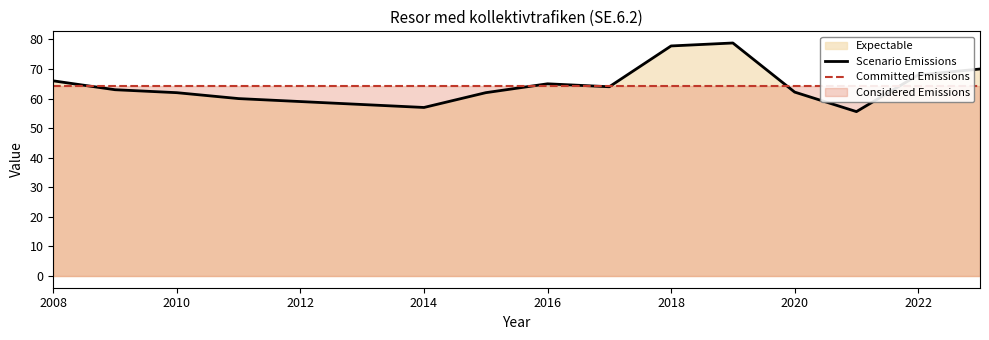

Approximately how many times larger is the value at 2010 compared to 2023?

0.9